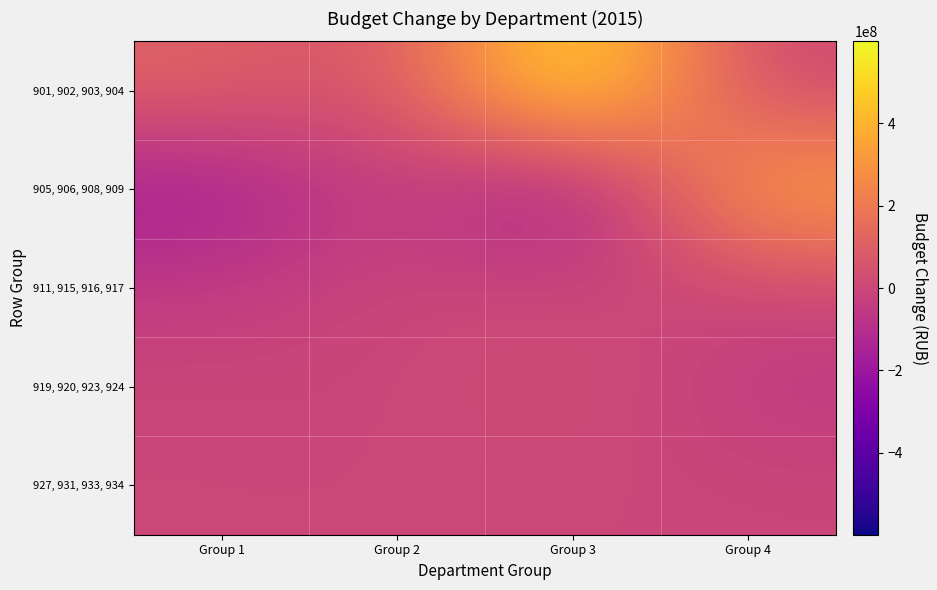

Which has a higher value, Group 3 or Group 1?

Group 3